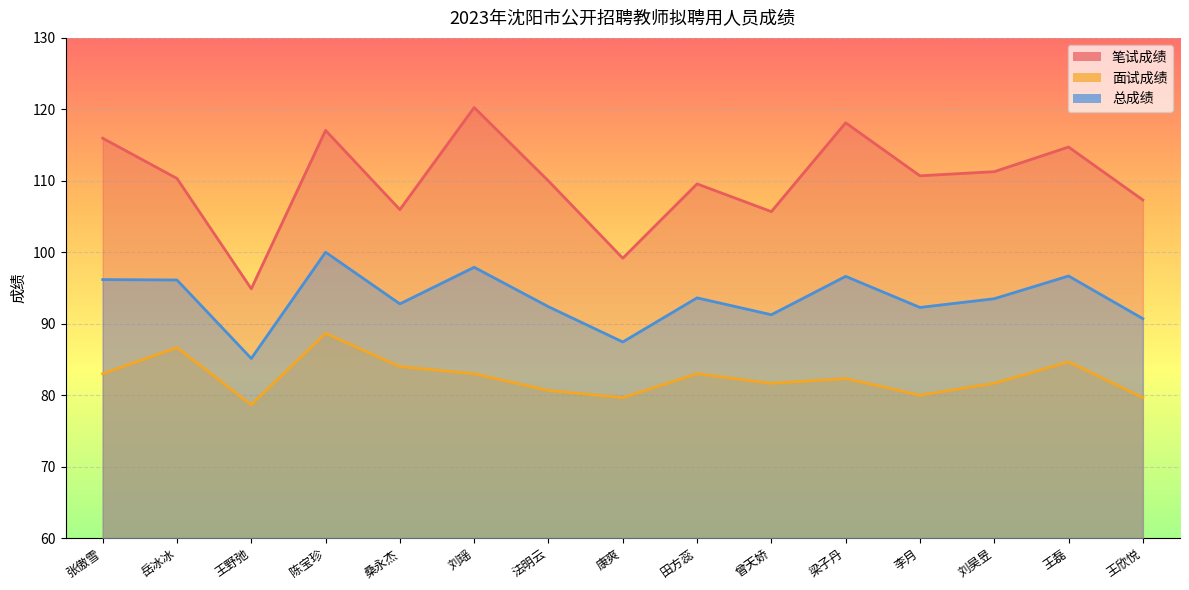

True or false: 面试成绩 and 总成绩 intersect in this chart.

False